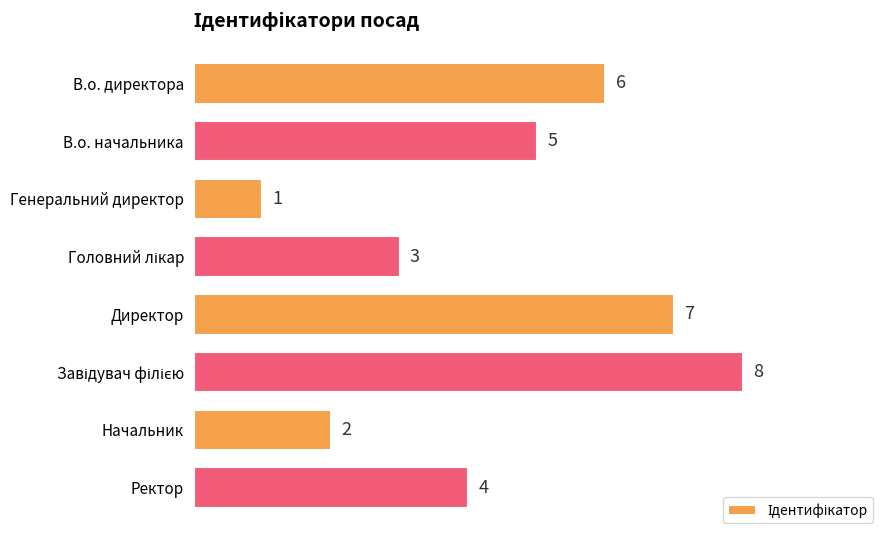

Reading top to bottom, list all the values displayed in this chart.

6	5	1	3	7	8	2	4